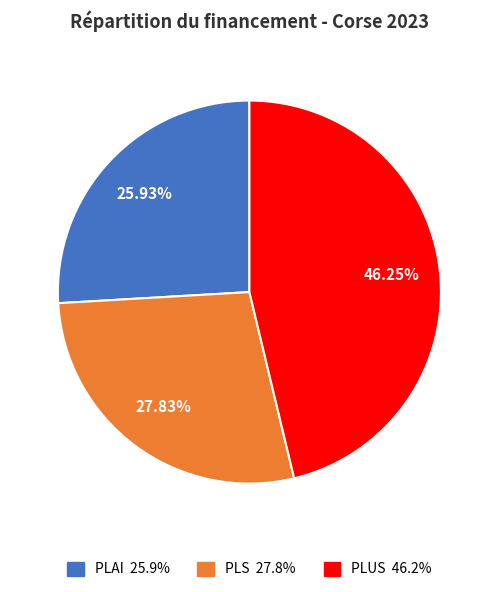

Does PLUS account for over 50% of the chart?

No